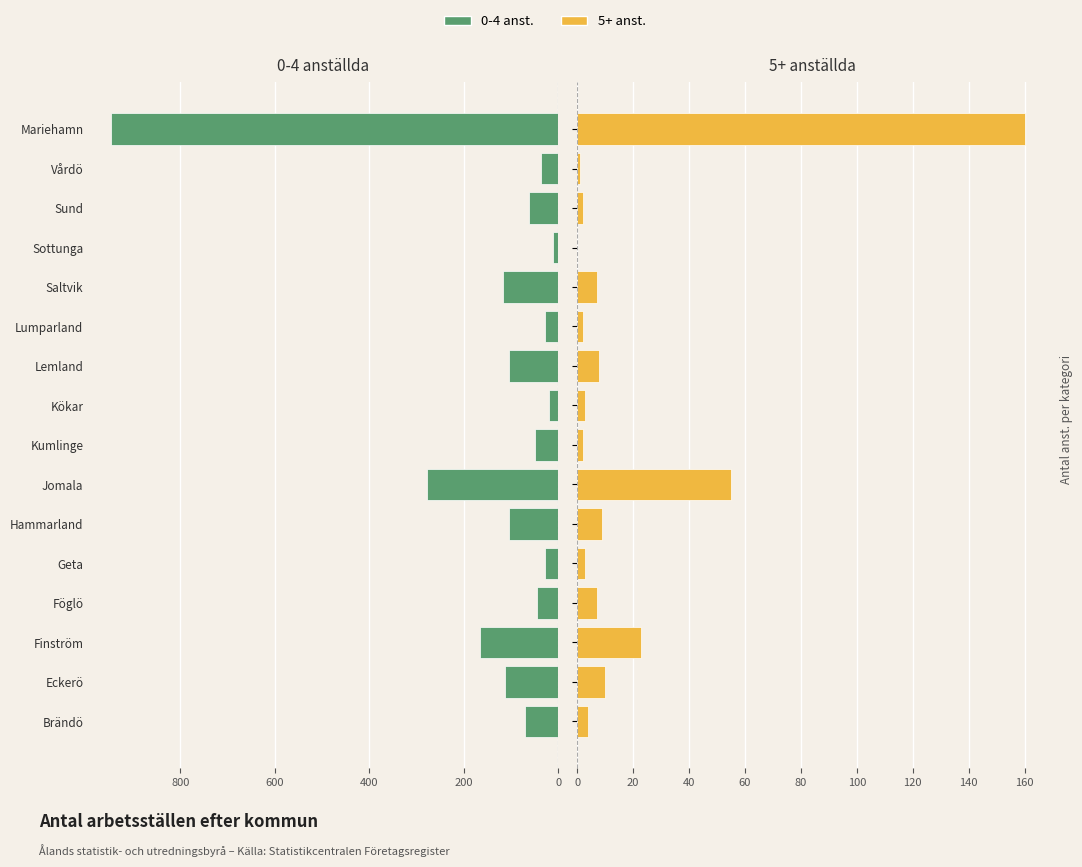

Are the bars grouped side by side (vs. stacked)?

Yes